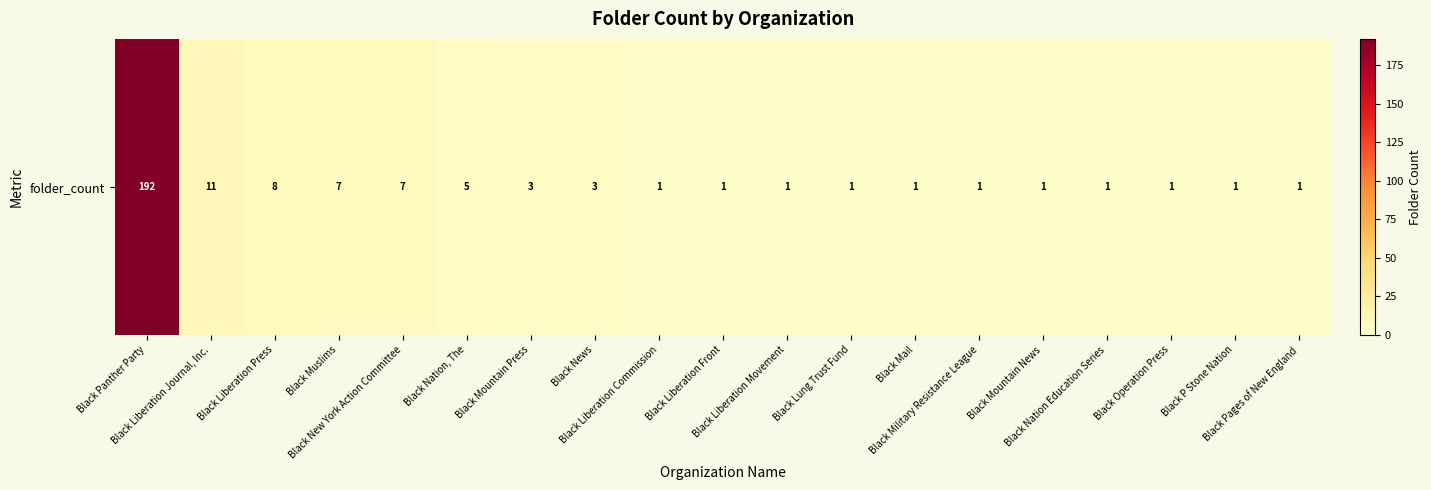

Reading right to left, extract all data points from this chart.

1	1	1	1	1	1	1	1	1	1	1	3	3	5	7	7	8	11	192